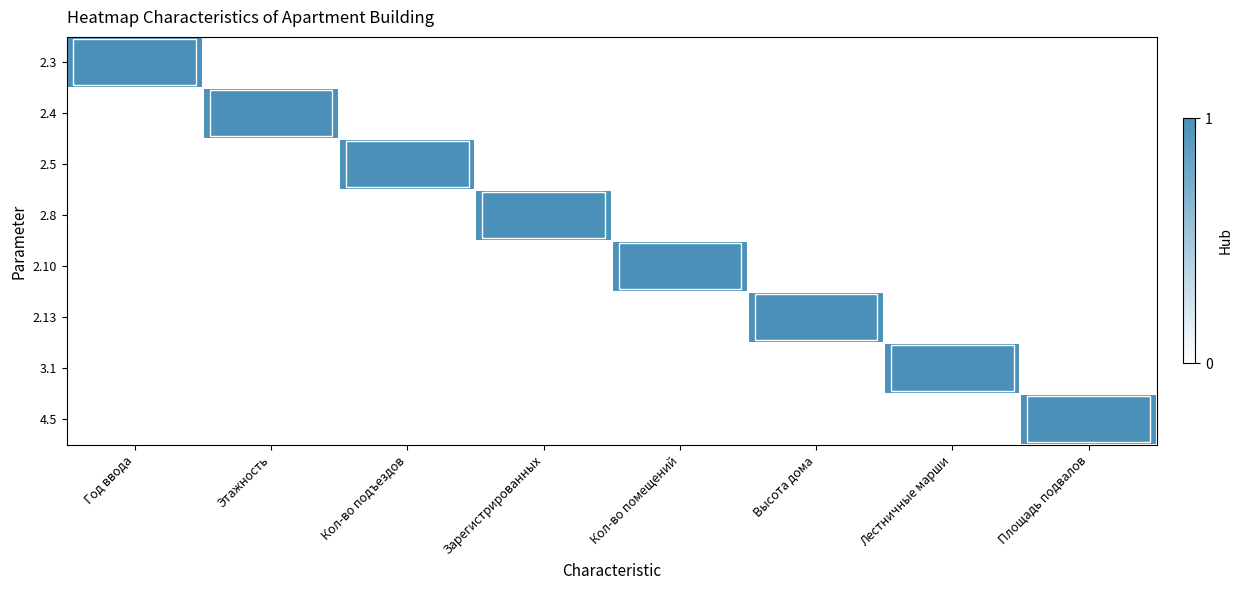

Reading left to right, what are all the values shown in this chart?

2.3: Год ввода=1	Этажность=0	Кол-во подъездов=0	Зарегистрированных=0	Кол-во помещений=0	Высота дома=0	Лестничные марши=0	Площадь подвалов=0
2.4: Год ввода=0	Этажность=1	Кол-во подъездов=0	Зарегистрированных=0	Кол-во помещений=0	Высота дома=0	Лестничные марши=0	Площадь подвалов=0
2.5: Год ввода=0	Этажность=0	Кол-во подъездов=1	Зарегистрированных=0	Кол-во помещений=0	Высота дома=0	Лестничные марши=0	Площадь подвалов=0
2.8: Год ввода=0	Этажность=0	Кол-во подъездов=0	Зарегистрированных=1	Кол-во помещений=0	Высота дома=0	Лестничные марши=0	Площадь подвалов=0
2.10: Год ввода=0	Этажность=0	Кол-во подъездов=0	Зарегистрированных=0	Кол-во помещений=1	Высота дома=0	Лестничные марши=0	Площадь подвалов=0
2.13: Год ввода=0	Этажность=0	Кол-во подъездов=0	Зарегистрированных=0	Кол-во помещений=0	Высота дома=1	Лестничные марши=0	Площадь подвалов=0
3.1: Год ввода=0	Этажность=0	Кол-во подъездов=0	Зарегистрированных=0	Кол-во помещений=0	Высота дома=0	Лестничные марши=1	Площадь подвалов=0
4.5: Год ввода=0	Этажность=0	Кол-во подъездов=0	Зарегистрированных=0	Кол-во помещений=0	Высота дома=0	Лестничные марши=0	Площадь подвалов=1